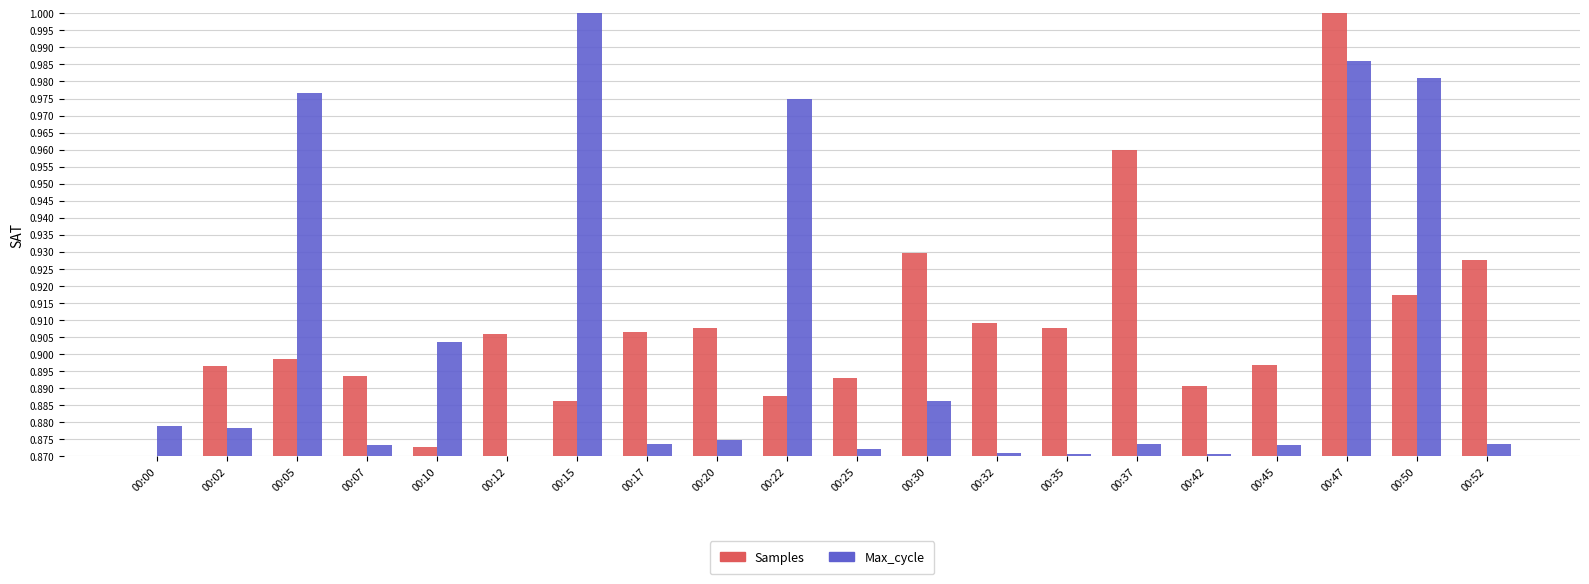

Between 00:00 and 00:52, which series saw the biggest shift?

Samples